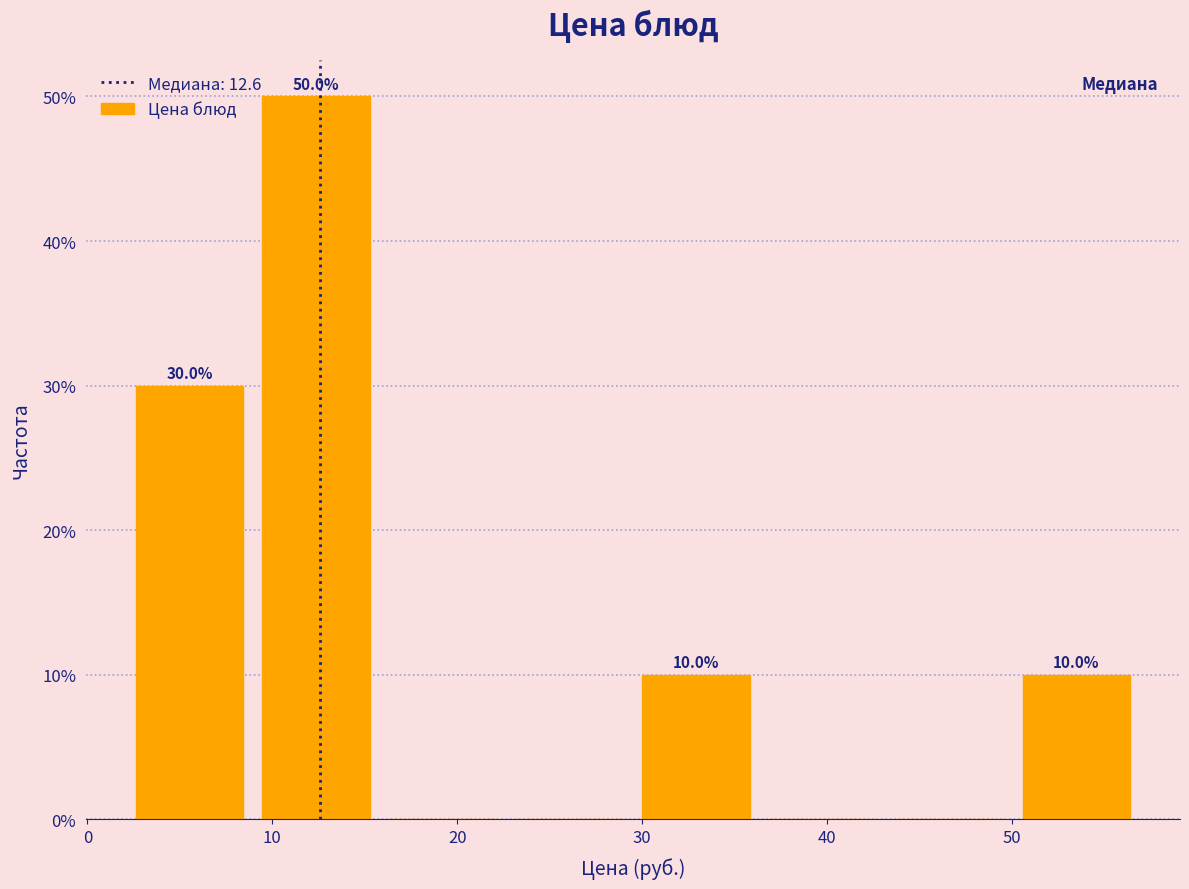

Which range on the x-axis has the tallest bar?

9 to 16